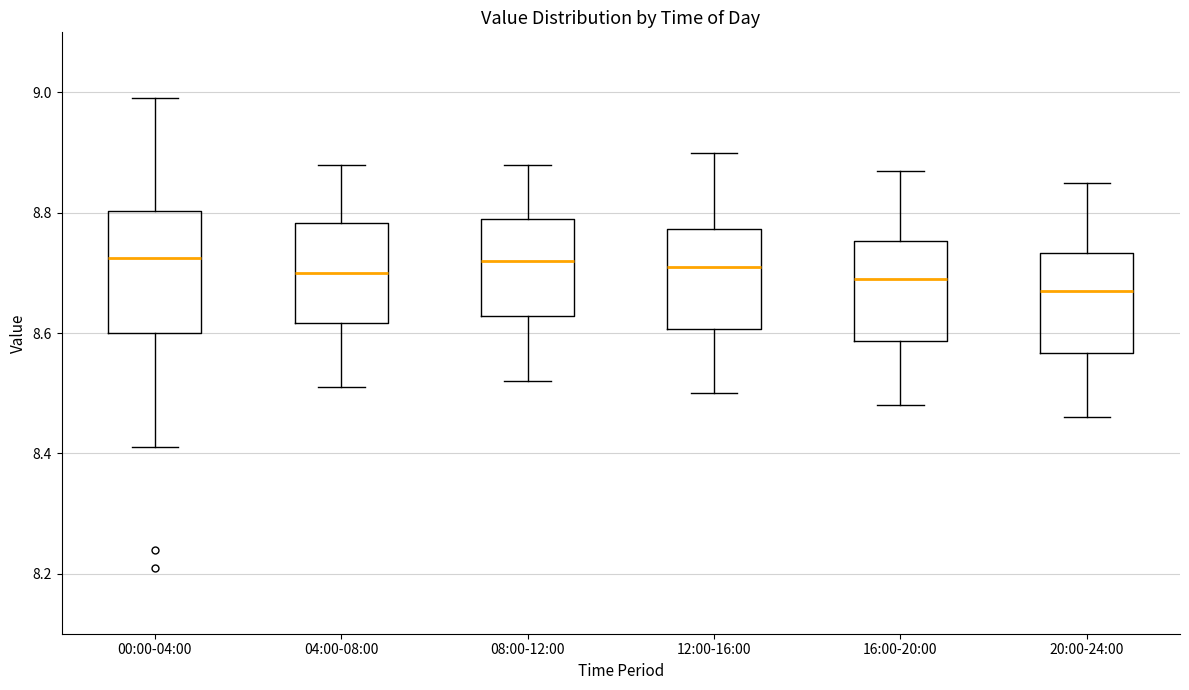

Reading left to right, transcribe this box plot: for each box, give where its median line is, the range the box spans, and where its two whiskers end, as read against the y-axis. The values are not printed on the chart, so give them approximately, as read against the axis.

00:00-04:00: median 8.72, box 8.60 to 8.80, whiskers 8.42 to 9.00
04:00-08:00: median 8.70, box 8.62 to 8.78, whiskers 8.52 to 8.88
08:00-12:00: median 8.72, box 8.62 to 8.80, whiskers 8.52 to 8.88
12:00-16:00: median 8.72, box 8.60 to 8.78, whiskers 8.50 to 8.90
16:00-20:00: median 8.70, box 8.58 to 8.76, whiskers 8.48 to 8.88
20:00-24:00: median 8.68, box 8.56 to 8.74, whiskers 8.46 to 8.86